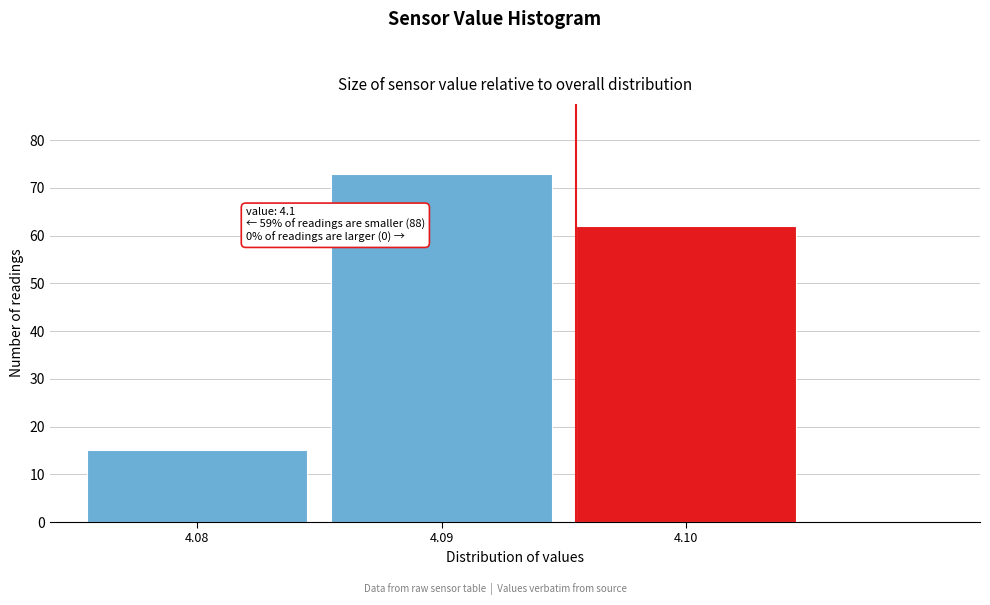

Over which range of the x-axis is the bar tallest?

4.085 to 4.095